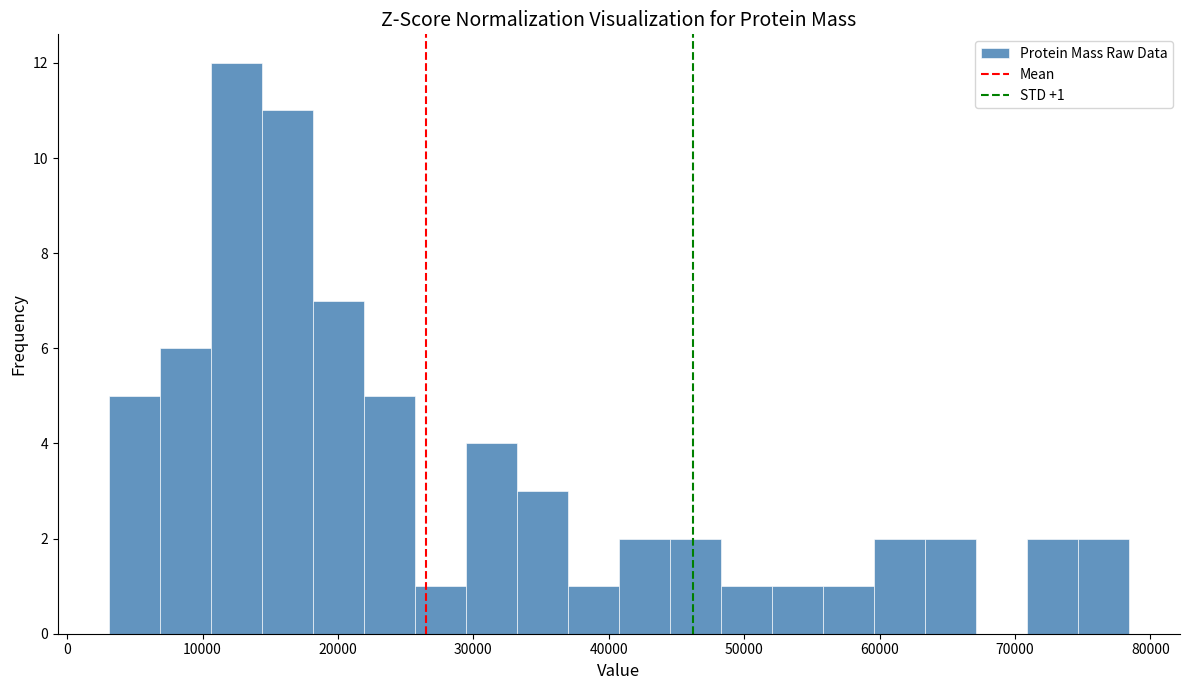

Read against the x-axis, roughly where is the centre of the tallest bar?

12000